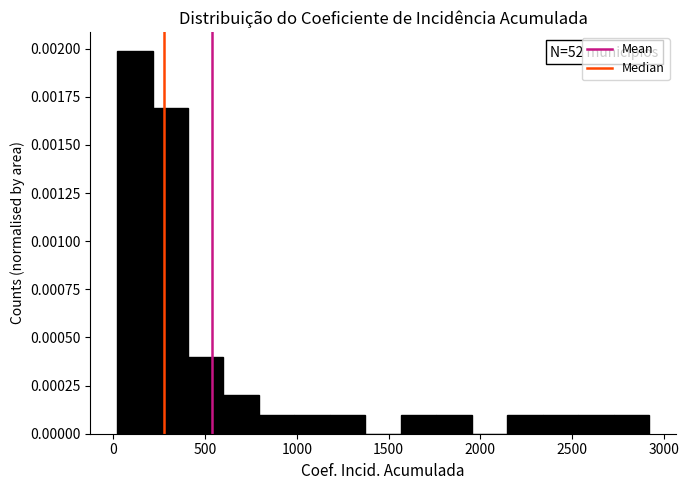

Around what value on the x-axis is the tallest bar? Give the approximate position of its centre, as read against the axis.

100